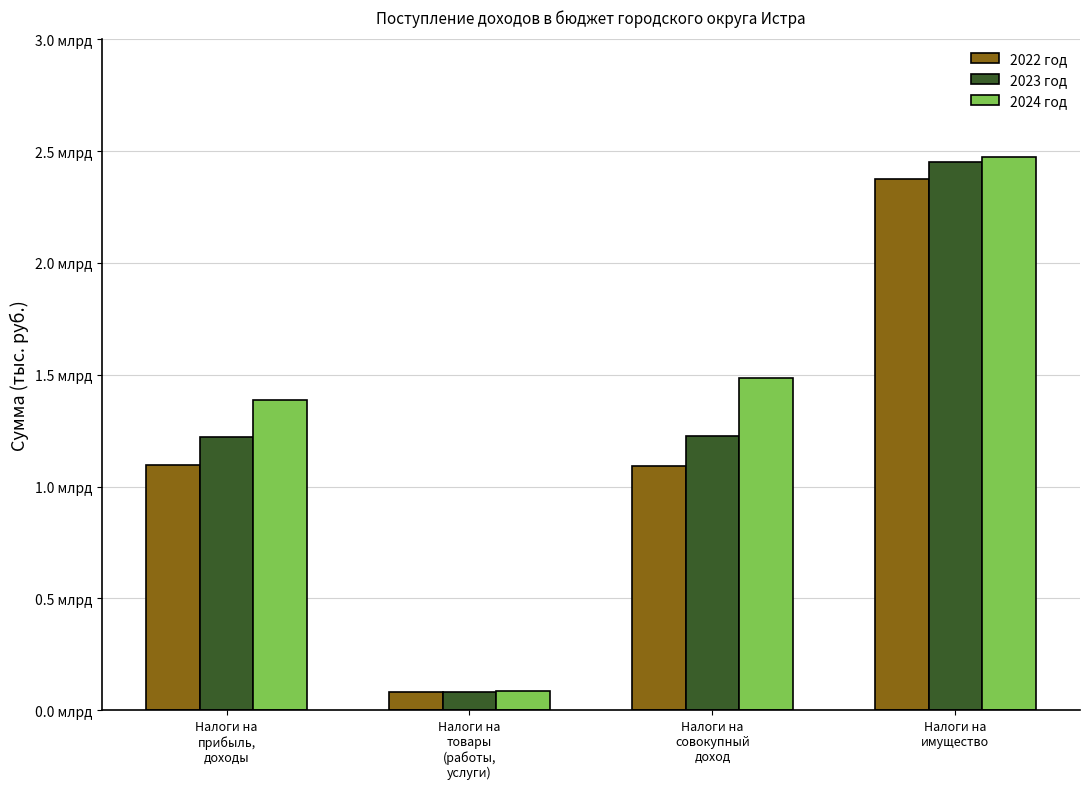

Does the chart contain any negative values?

No